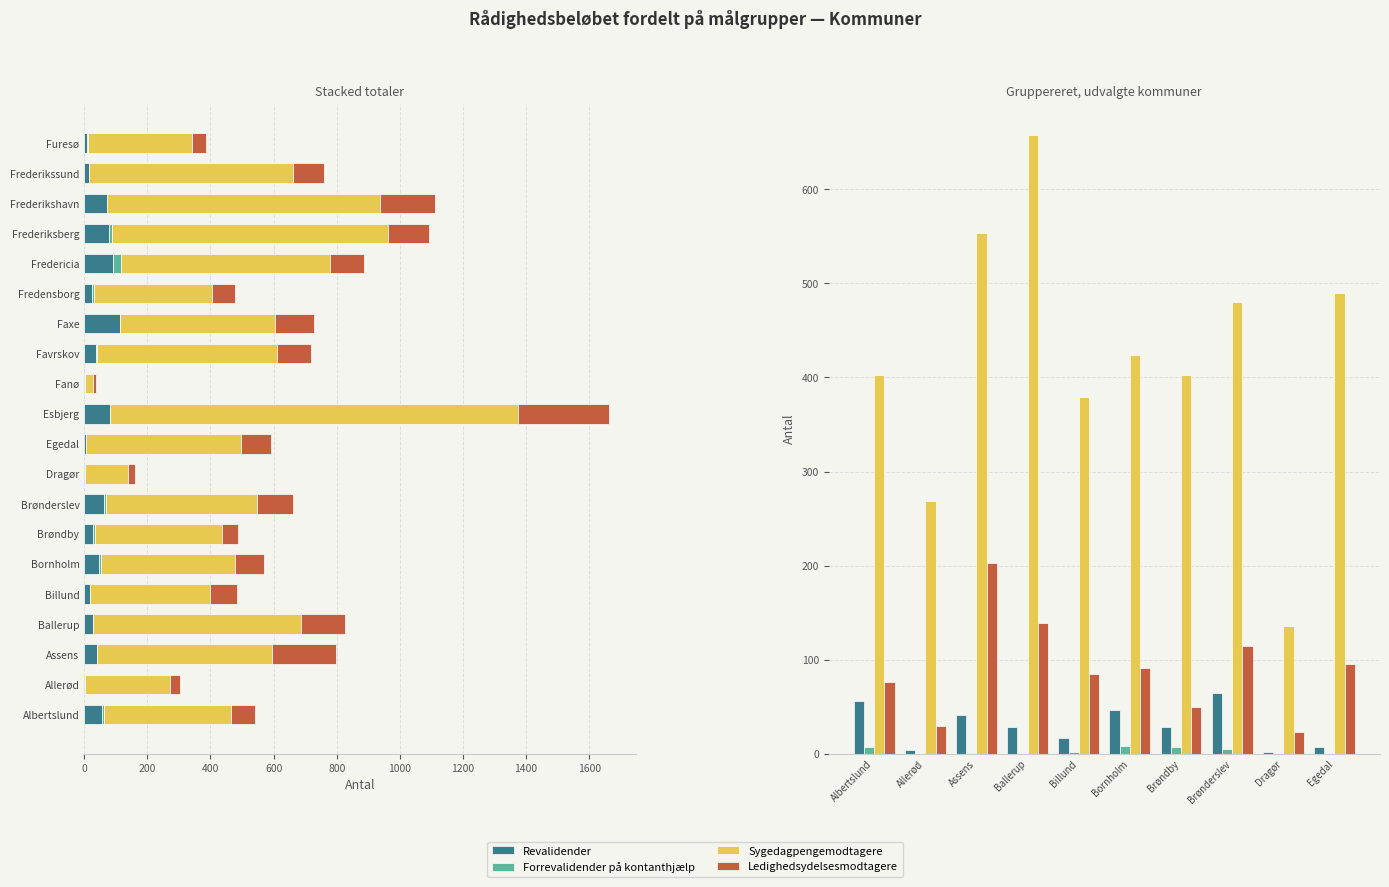

Is it true that Forrevalidender på kontanthjælp equals -5 at Allerød?

False